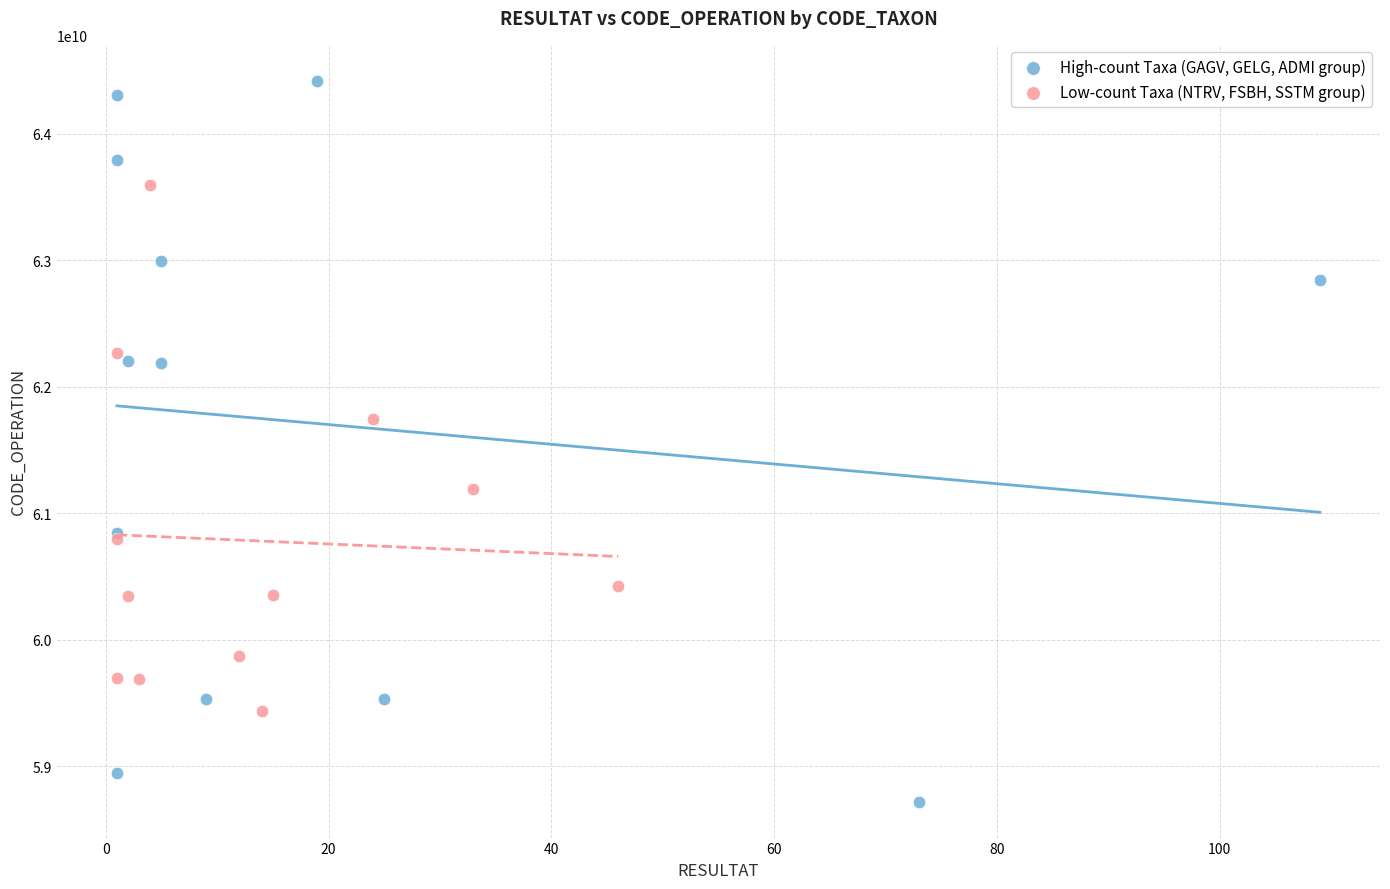

Which series reaches the minimum Y coordinate?

High-count Taxa (GAGV, GELG, ADMI group)